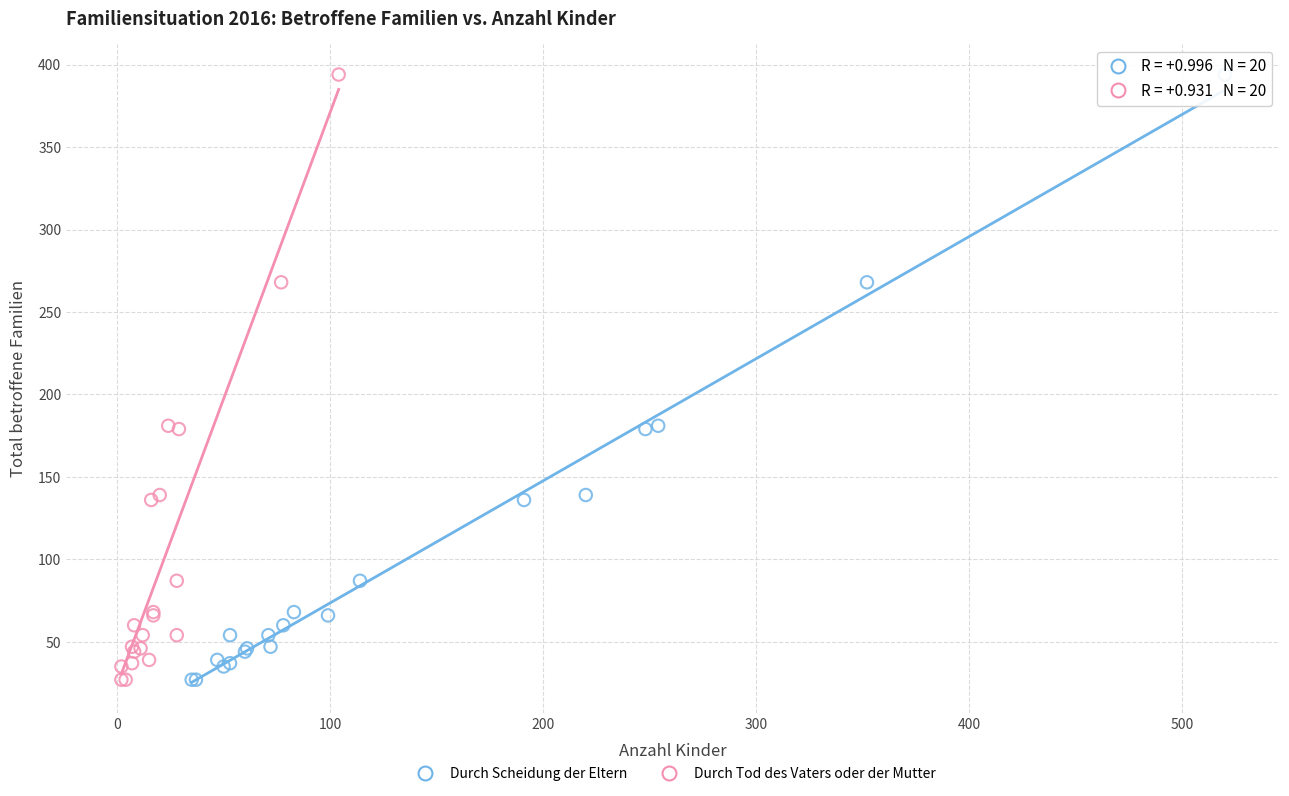

What are all the series names shown in the legend?

Durch Scheidung der Eltern, Durch Tod des Vaters oder der Mutter